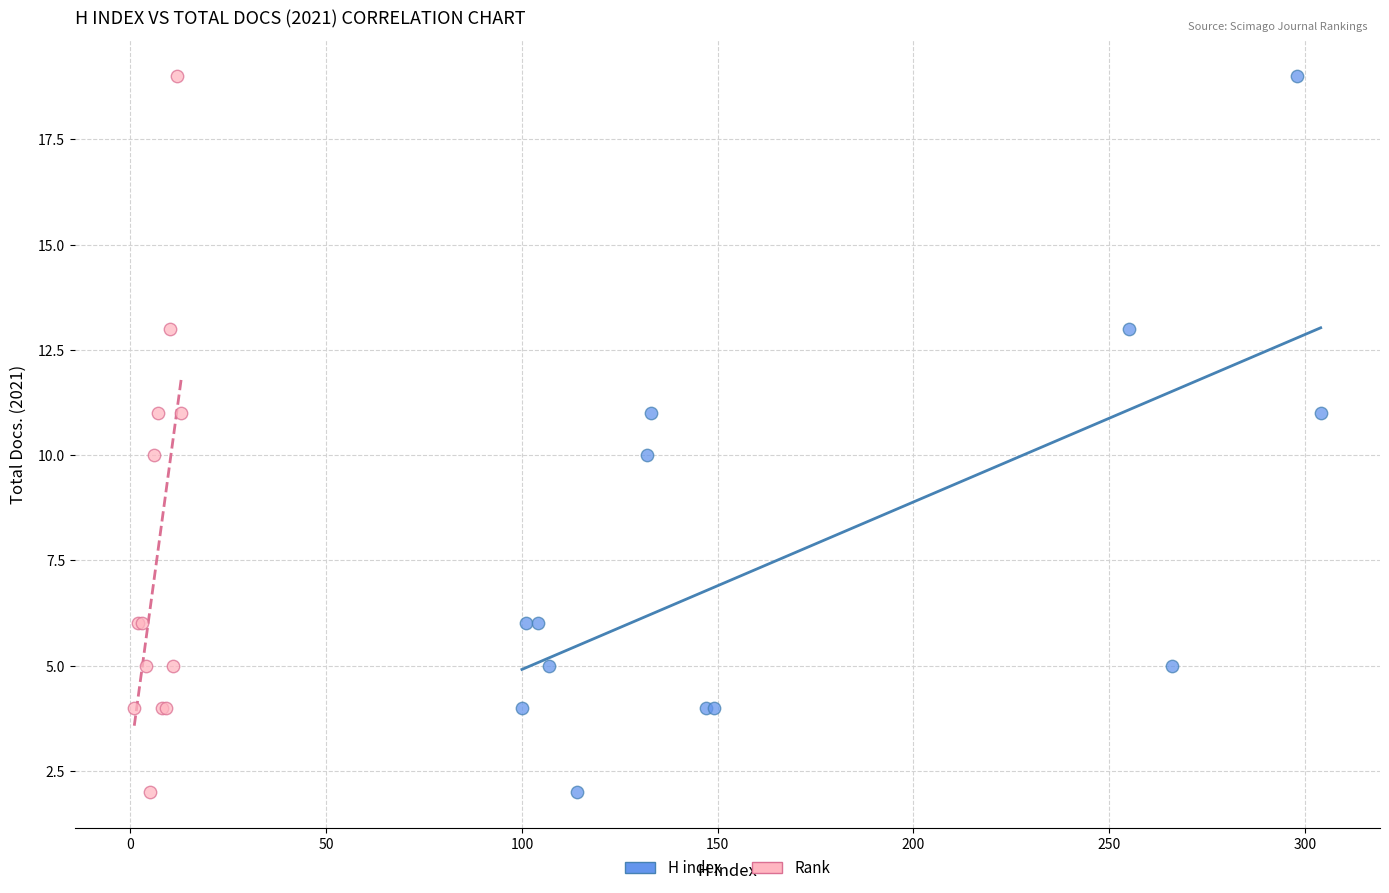

What are all the series names shown in the legend?

H index, Rank